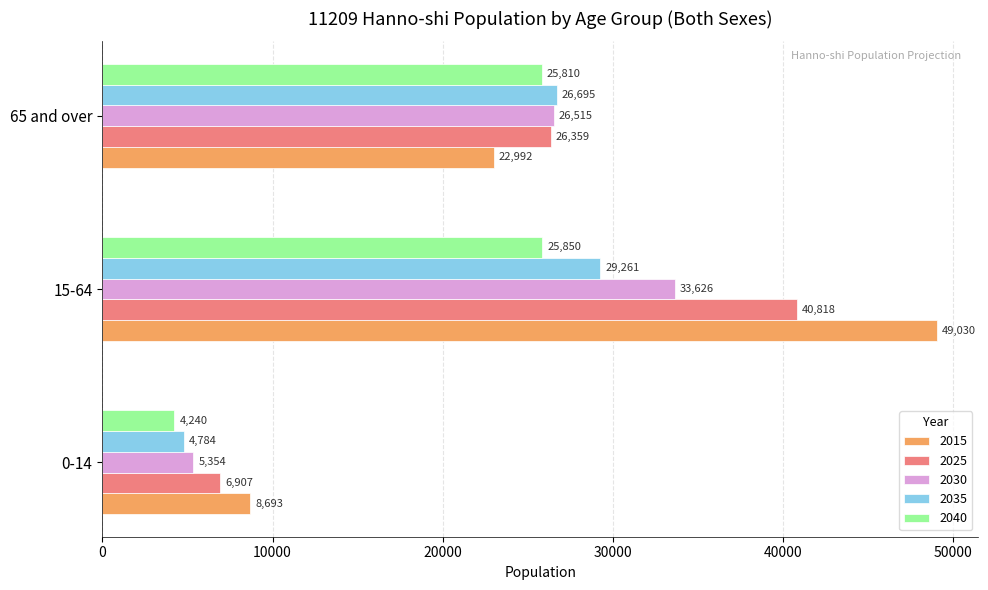

Rank the series by their average value, from highest to lowest.

2015, 2025, 2030, 2035, 2040